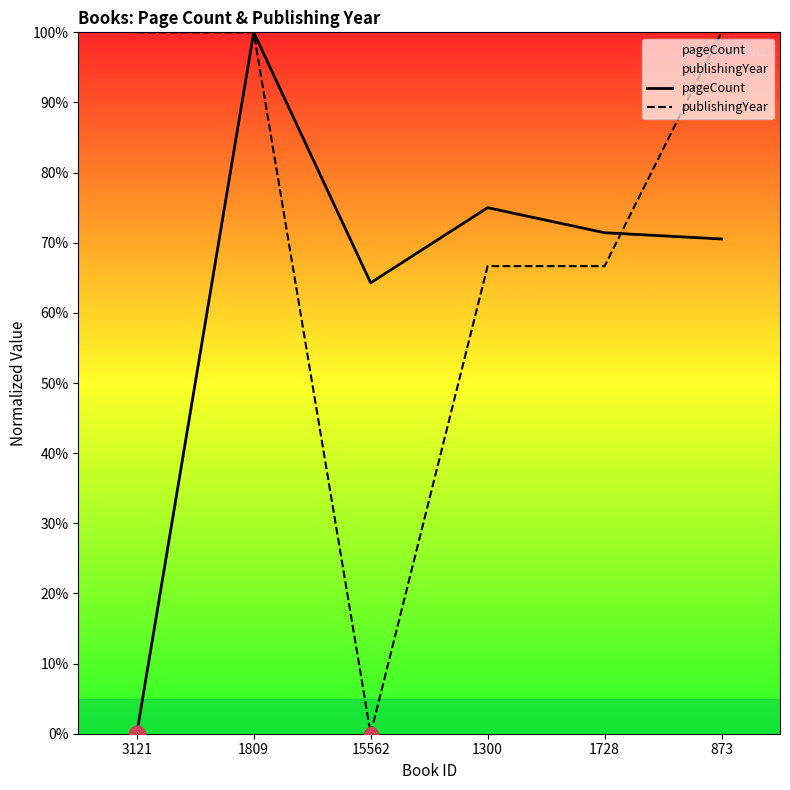

What is the label of the 5th point from the left?

1728